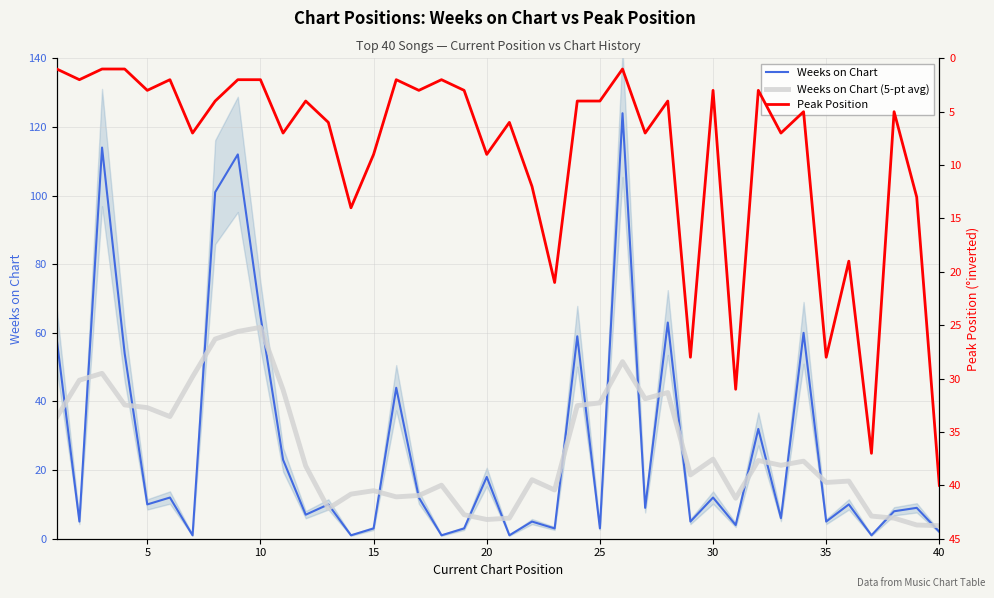

True or false: Peak Position and Weeks on Chart (5-pt avg) intersect in this chart.

True